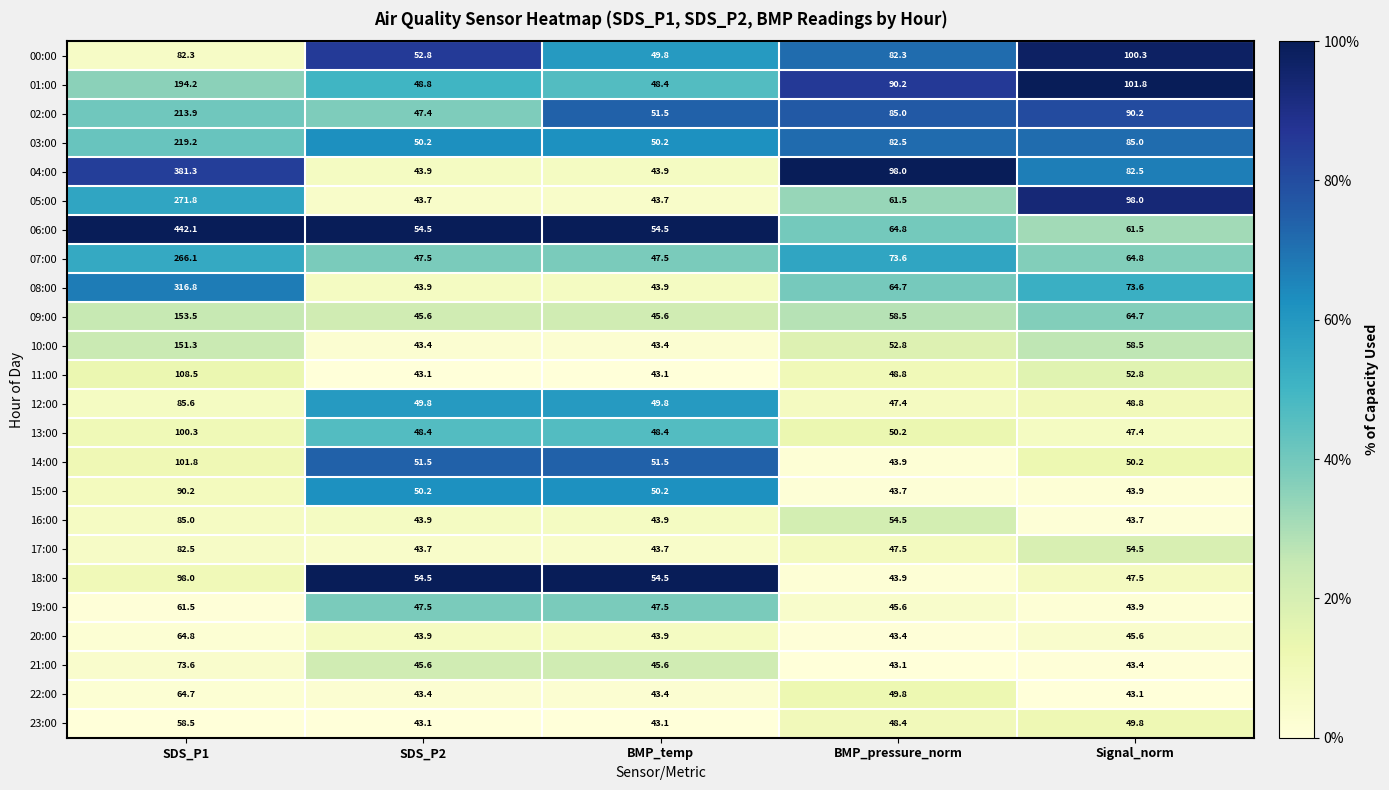

Between SDS_P1 and BMP_pressure_norm, which series saw the biggest shift?

06:00